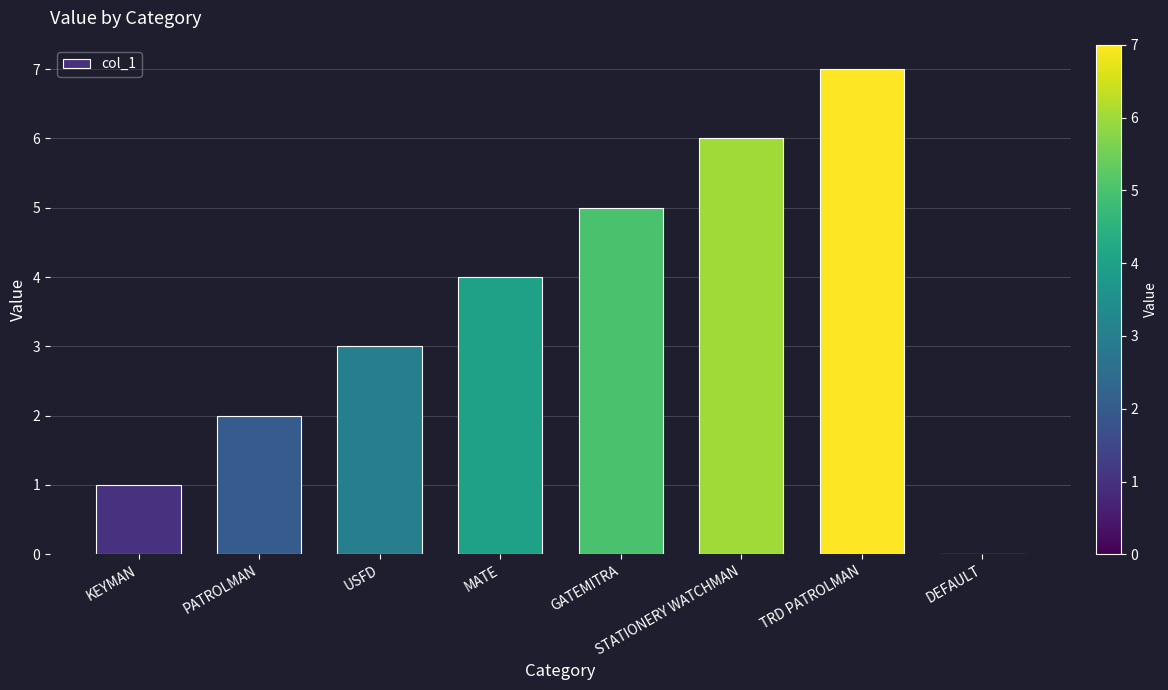

Which category has the highest value across all series?

TRD PATROLMAN